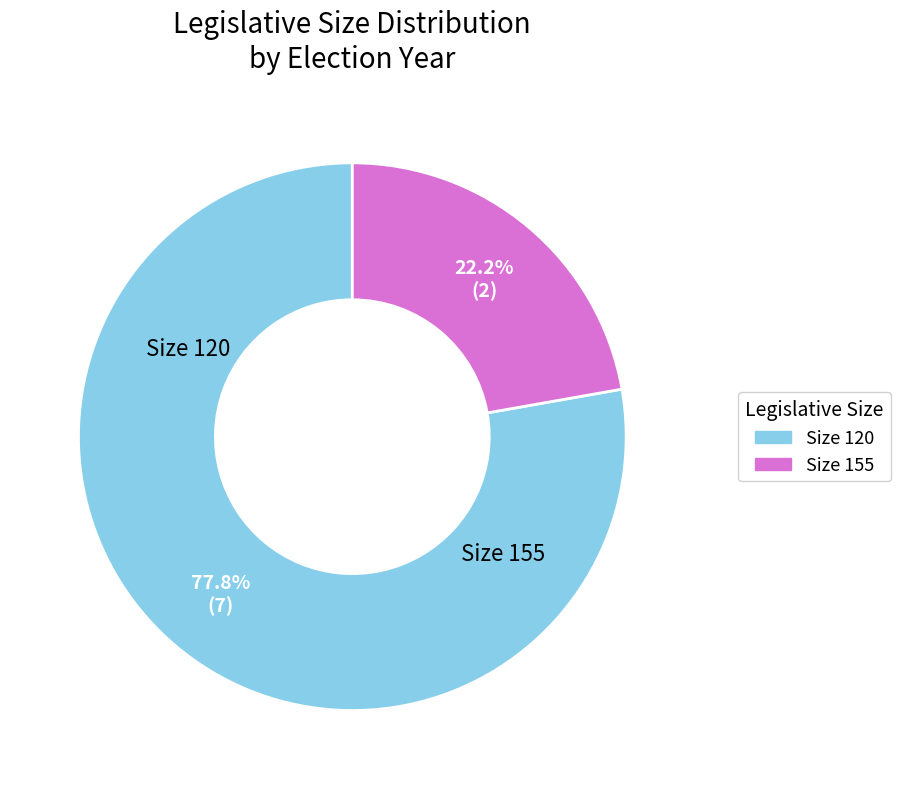

How many slices are in this pie chart?

2